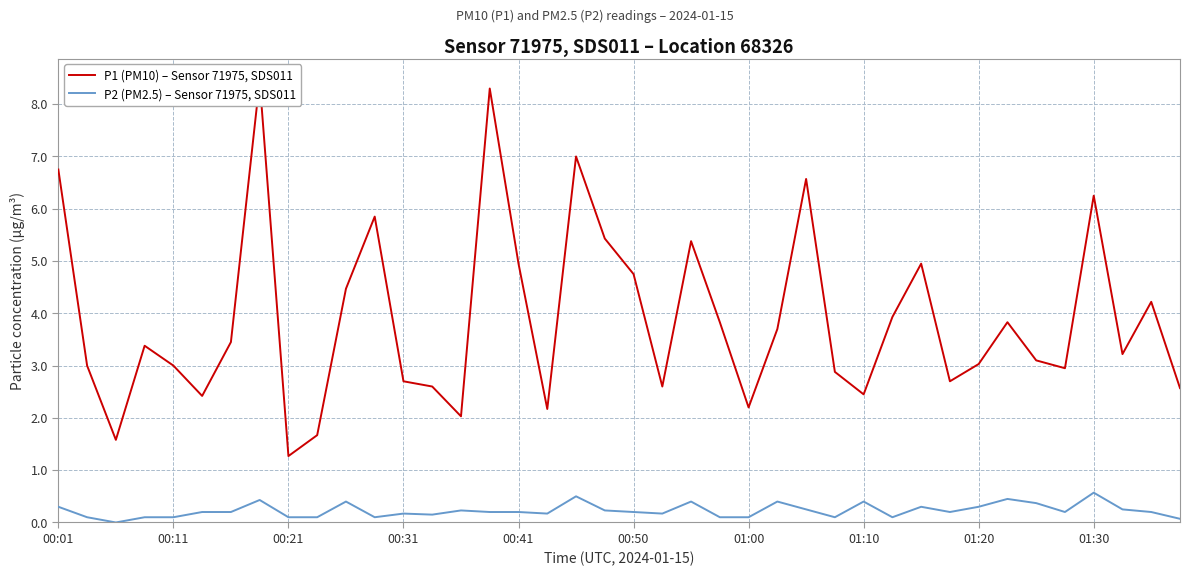

The P2 (PM2.5) – Sensor 71975, SDS011 series shows 0.3 at 01:20. True or false?

True